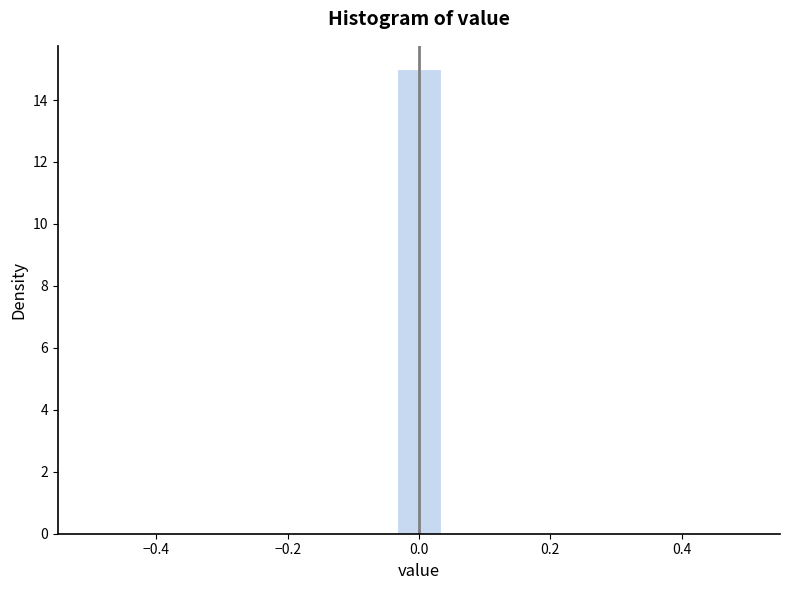

Around what value on the x-axis is the tallest bar? Give the approximate position of its centre, as read against the axis.

0.00